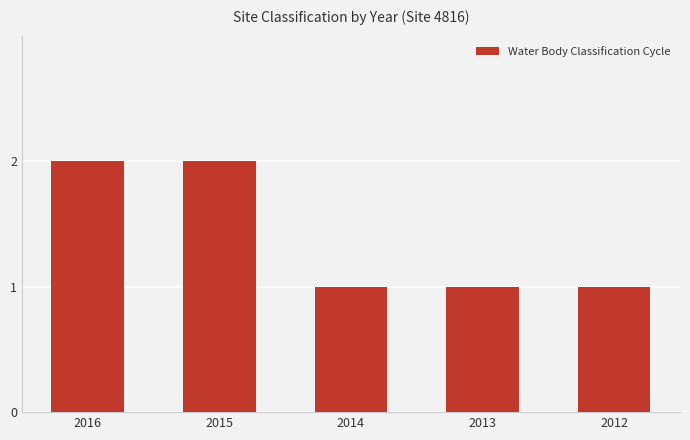

True or false: the data shows 0 at 2014.

False